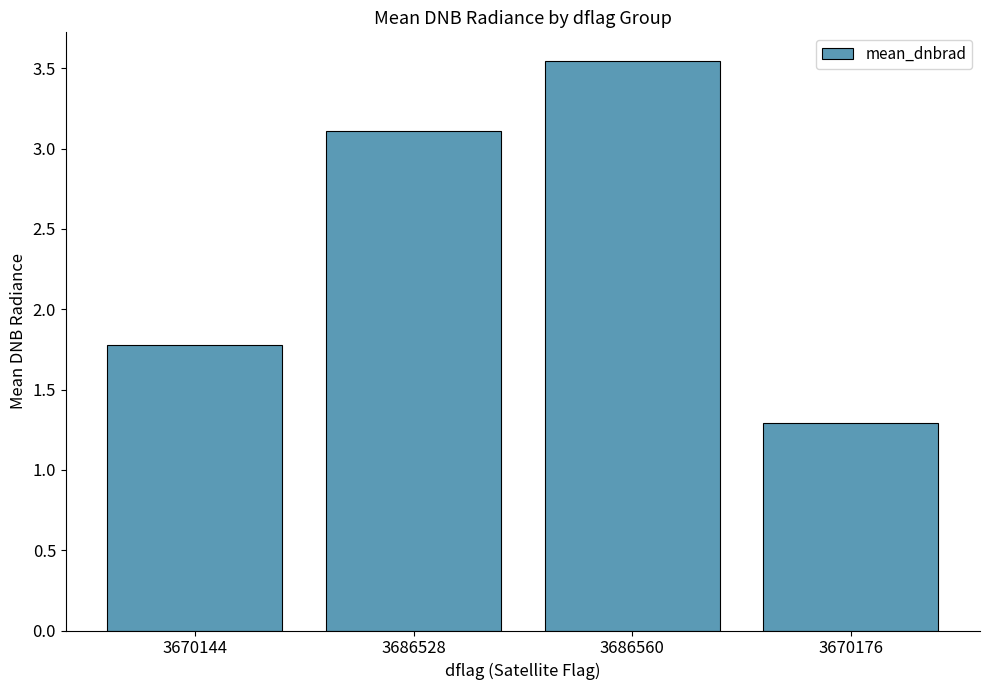

What is the sum of all values?

9.7